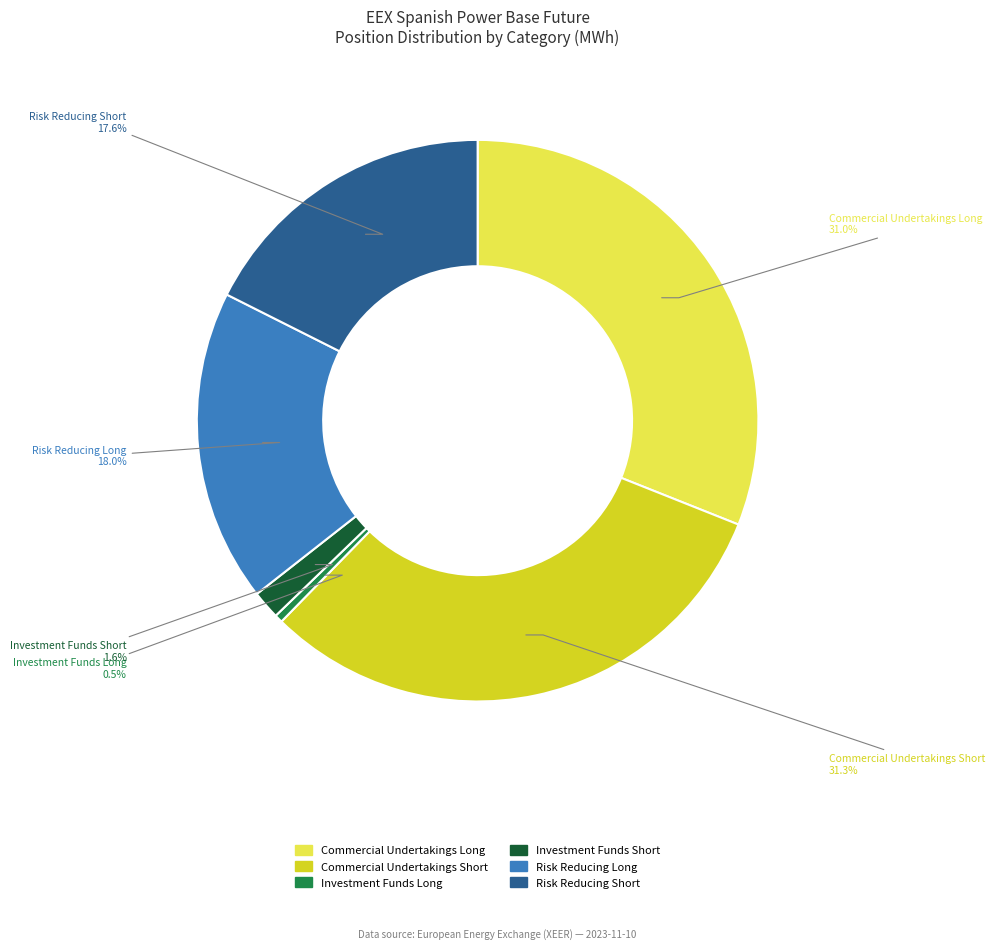

What is the smallest slice in the pie chart?

Investment Funds Long